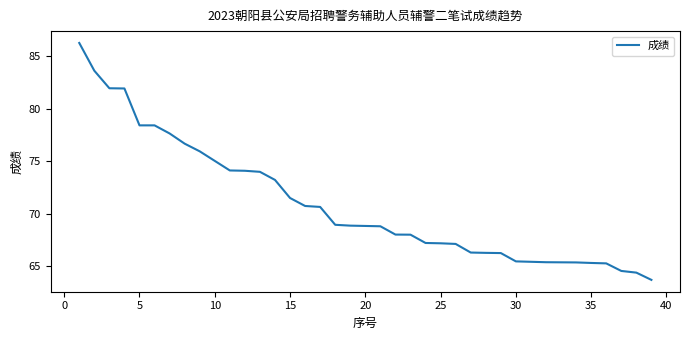

What is the difference between the maximum and minimum values?

22.5